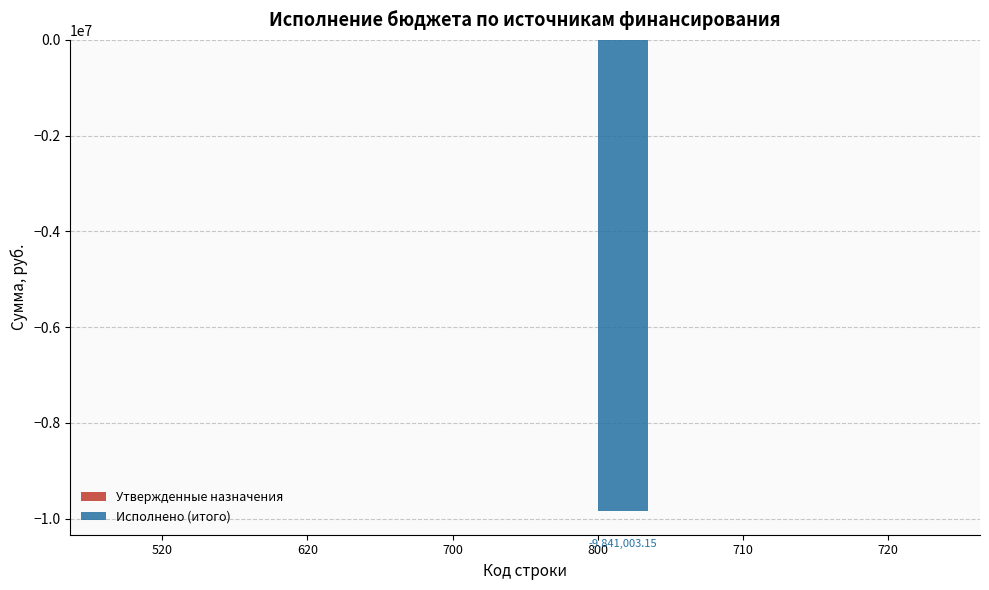

Reading left to right, list all the values displayed in this chart.

Утвержденные назначения: 520=0.0	620=0.0	700=0.0	800=0.0	710=0.0	720=0.0
Исполнено (итого): 520=0.0	620=0.0	700=0.0	800=-9841003.2	710=0.0	720=0.0